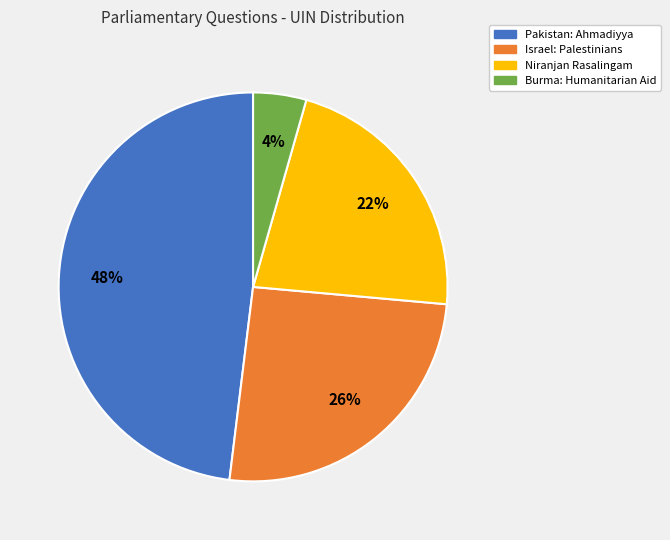

To the nearest percent, what is the average slice percentage?

25%